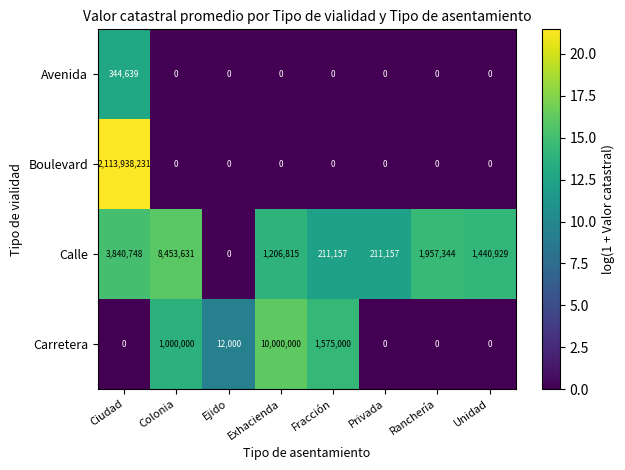

What is the sum of all Boulevard values?

2113938231